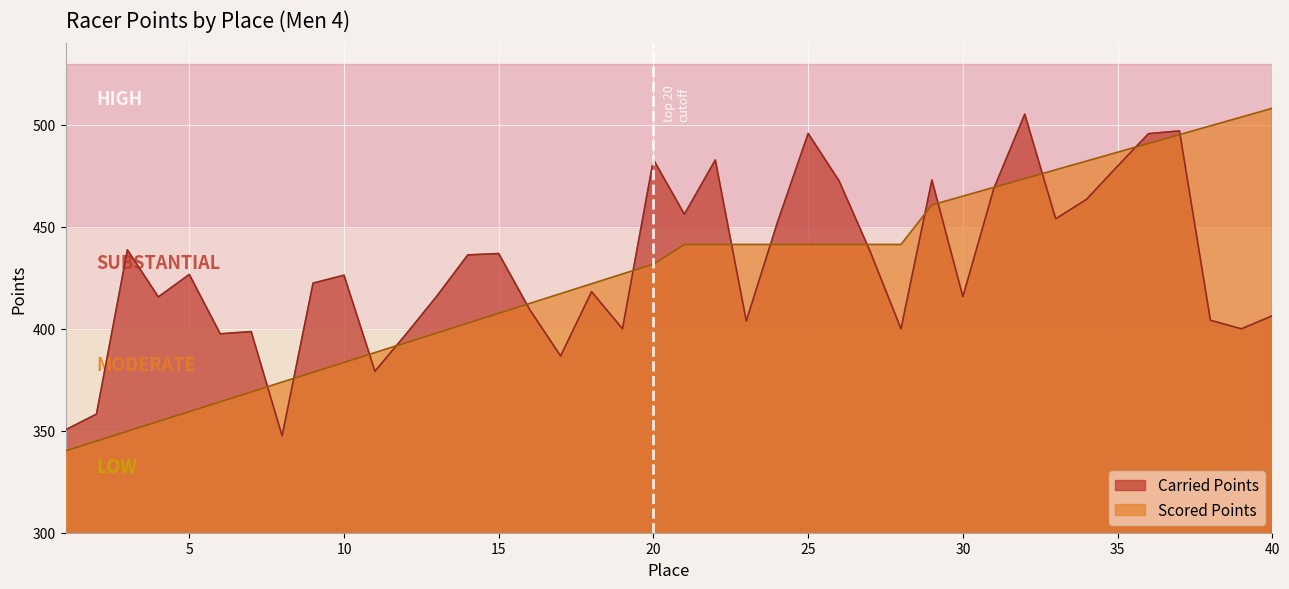

List the labels in order of Scored Points value, smallest first.

1, 2, 3, 4, 5, 6, 7, 8, 9, 10, 11, 12, 13, 14, 15, 16, 17, 18, 19, 20, 21, 22, 23, 24, 25, 26, 27, 28, 29, 30, 31, 32, 33, 34, 35, 36, 37, 38, 39, 40